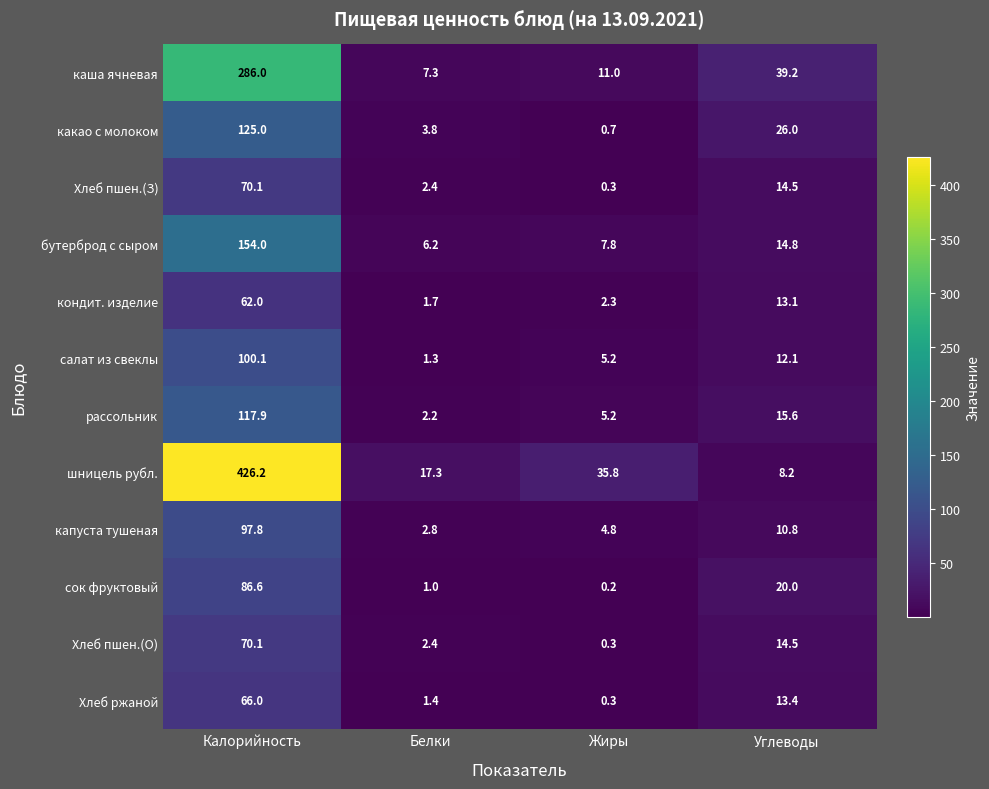

How many data points does each series have?

4